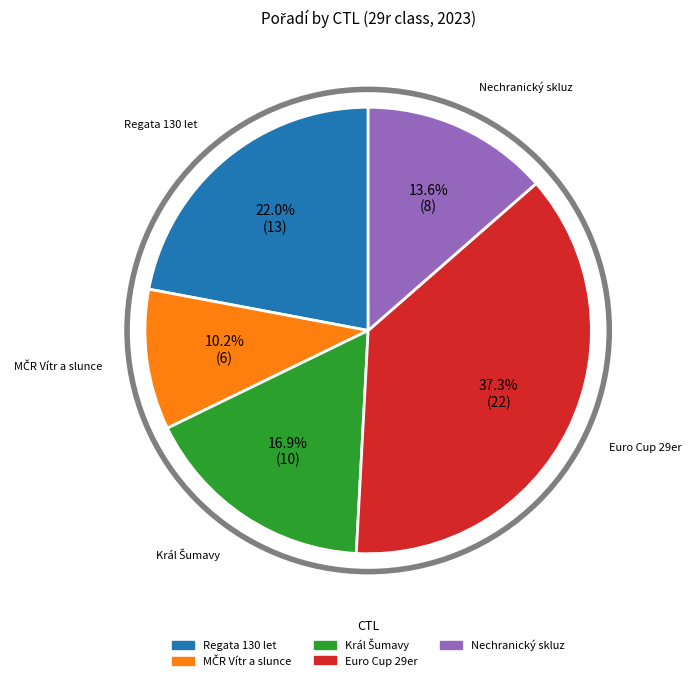

Does any single category account for the majority?

No